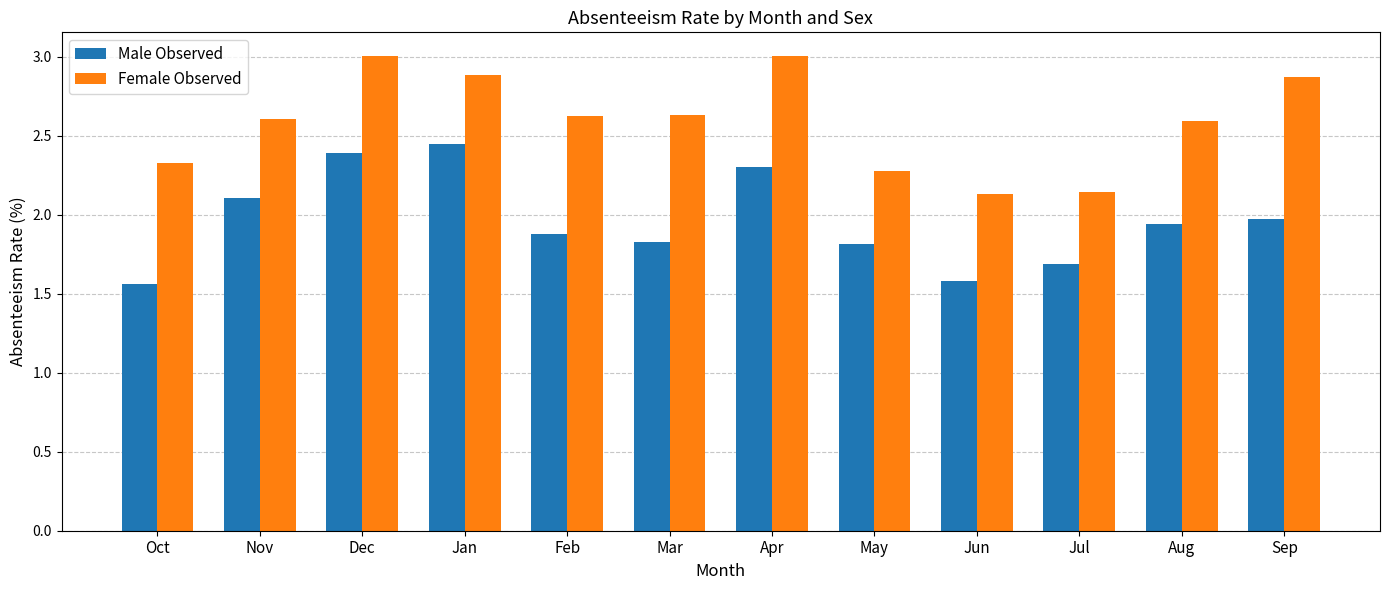

Does the chart contain any negative values?

No